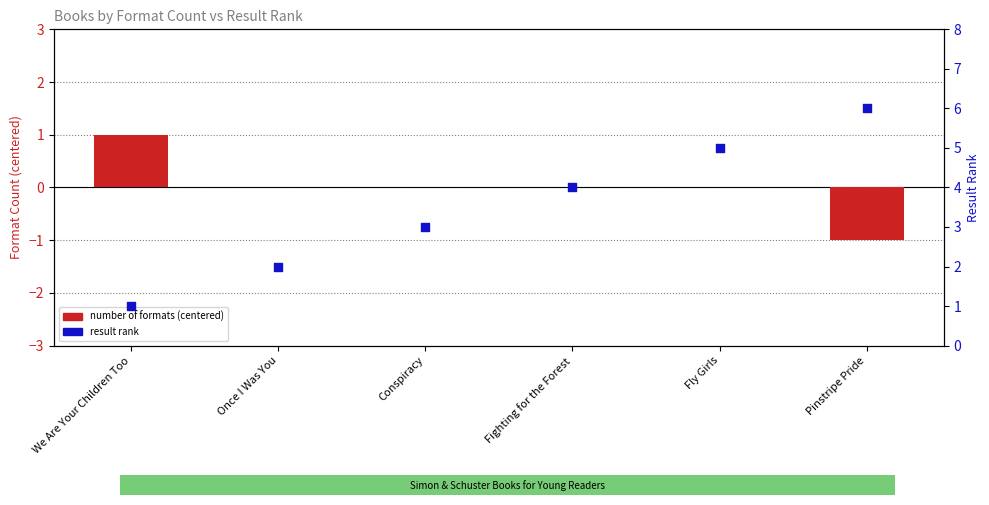

Is the value of number of formats (centered) at Conspiracy greater than the value of result rank at Pinstripe Pride?

No